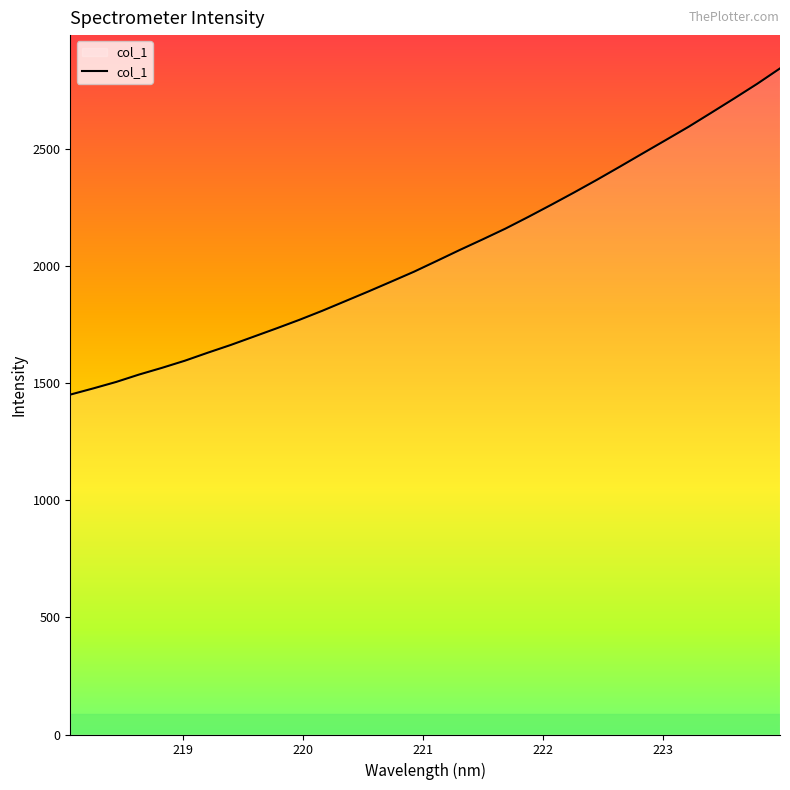

What is the smallest value displayed?

1451.2